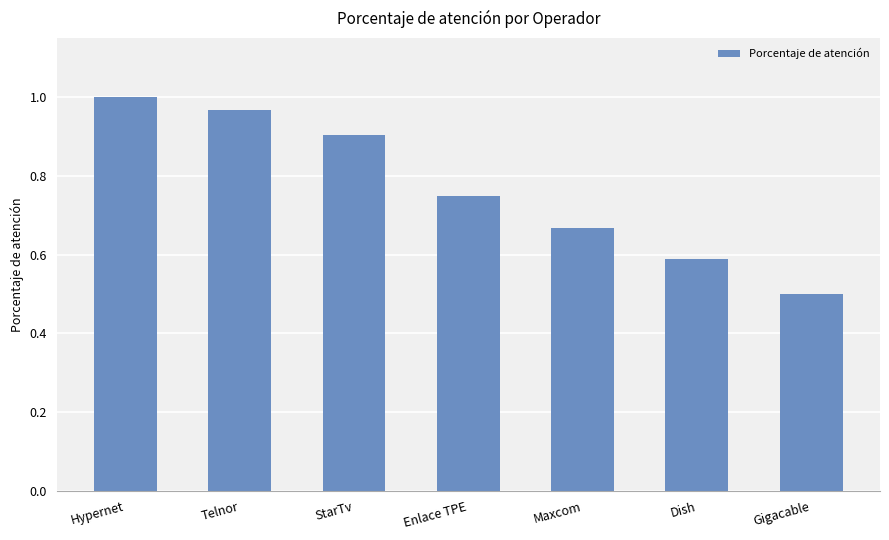

The value at Telnor is 1.0. True or false?

True